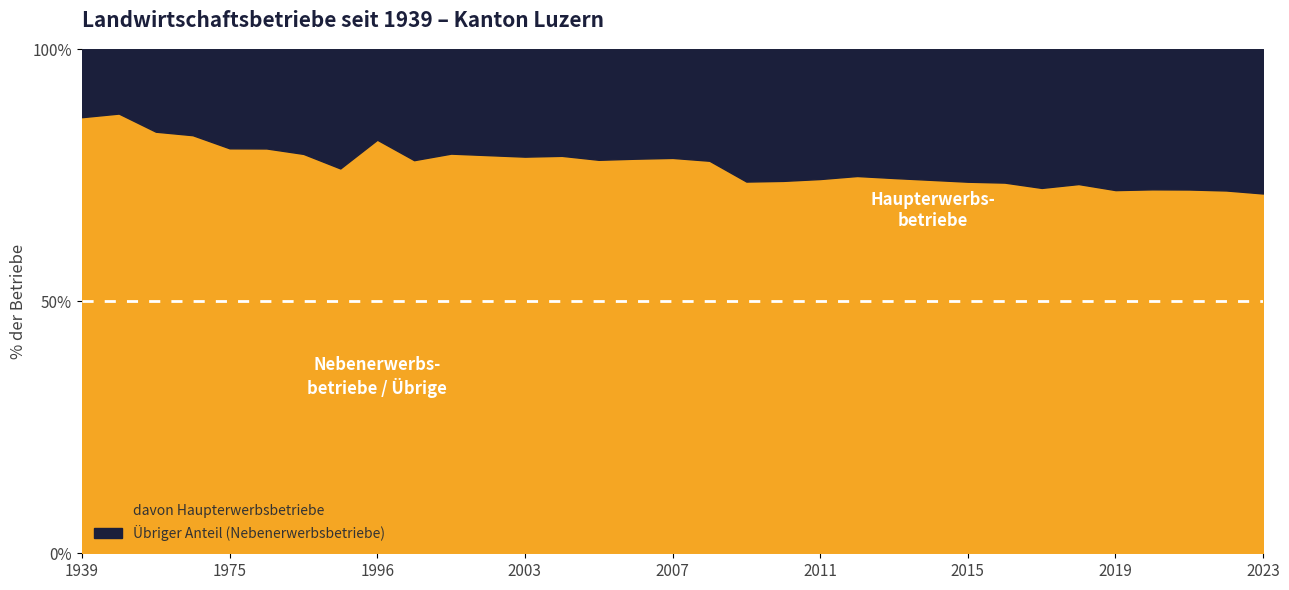

Does the chart display data point markers on the line(s)?

No